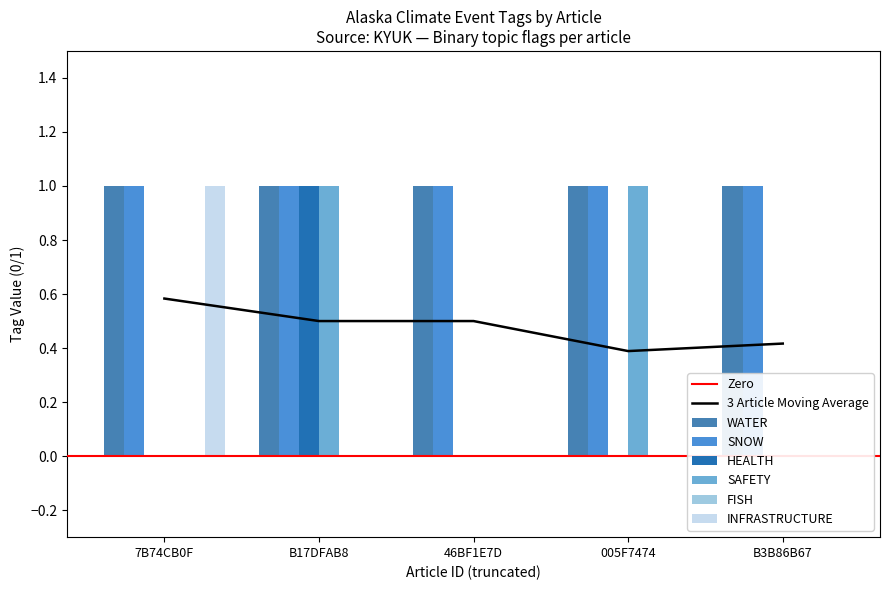

Where is HEALTH nearest to the value 0?

7B74CB0F